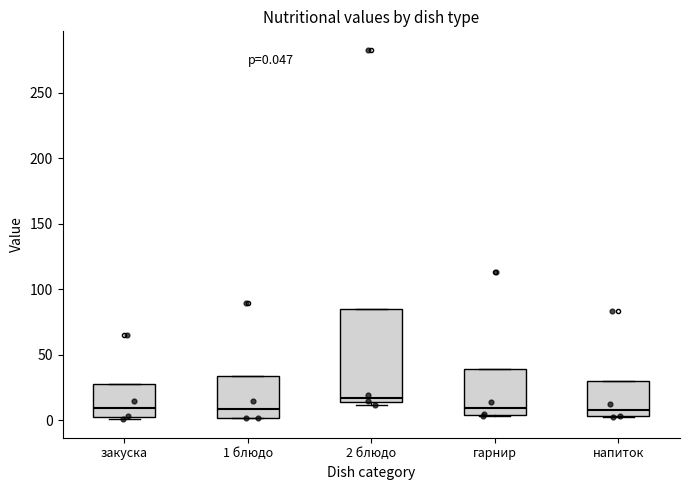

Which box is the tallest, from its lower edge to its upper edge?

2 блюдо